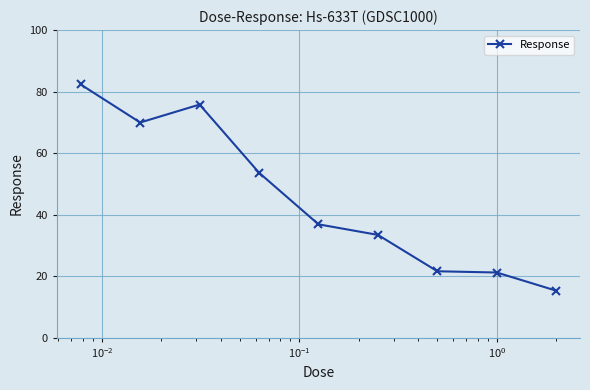

True or false: there are more than 2 points higher than both neighbors.

False